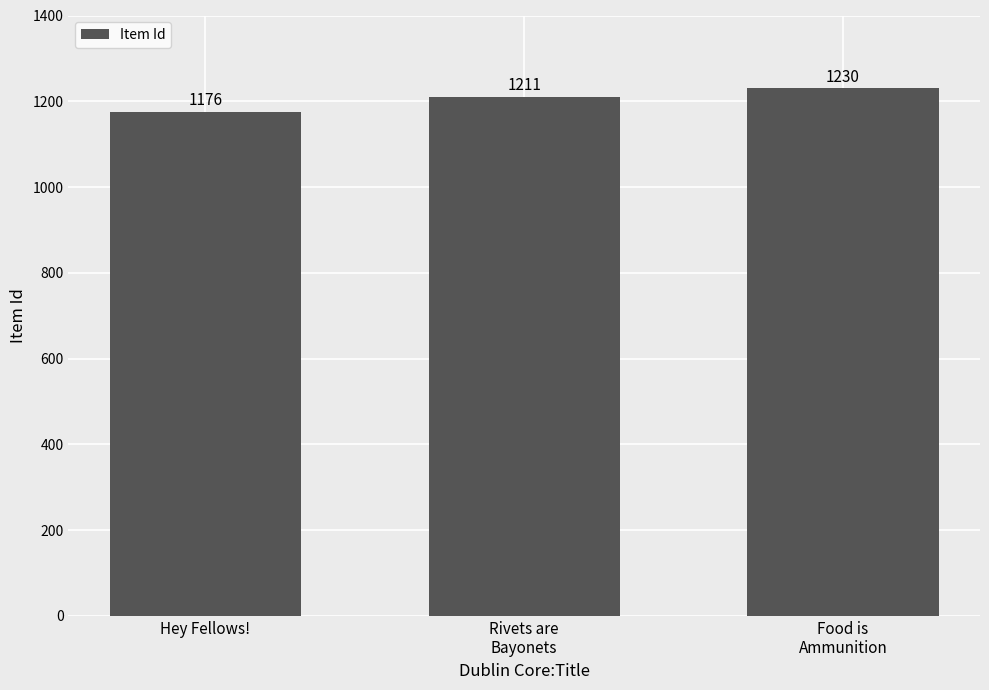

Does the chart contain any negative values?

No